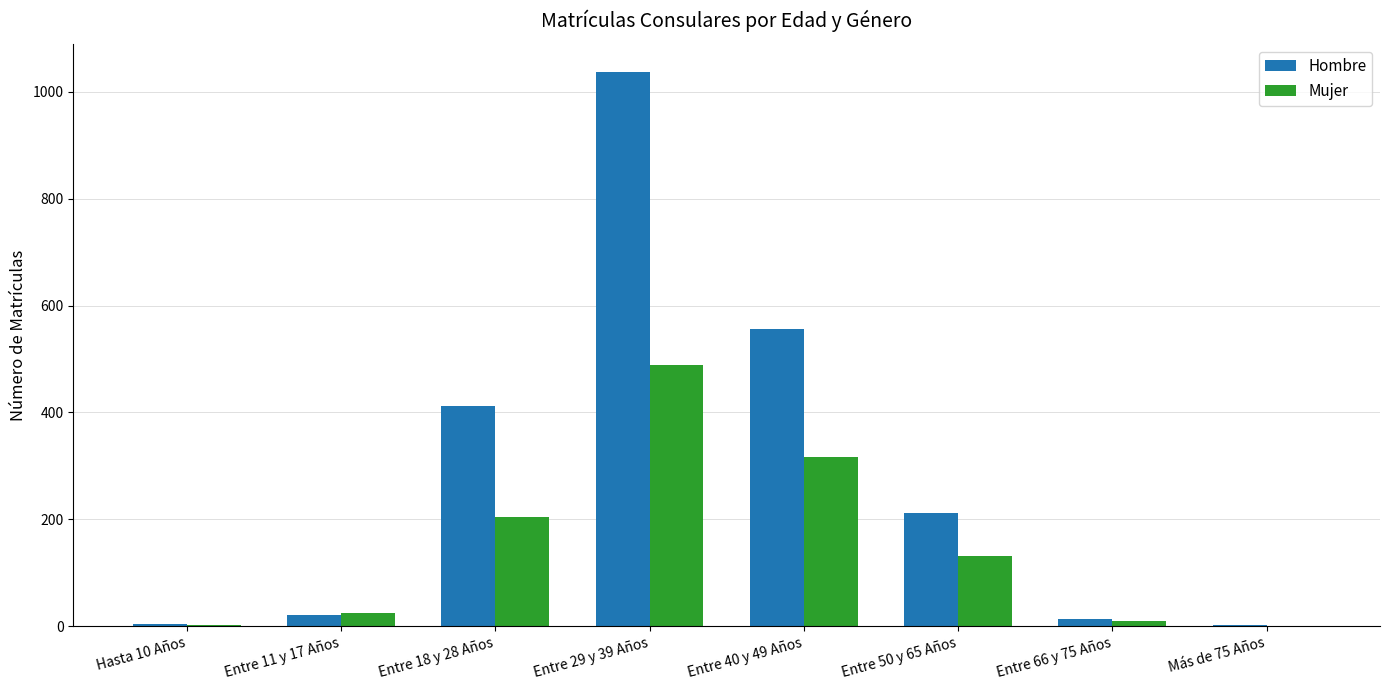

Read the Mujer value at Entre 50 y 65 Años, to the nearest 10.

130